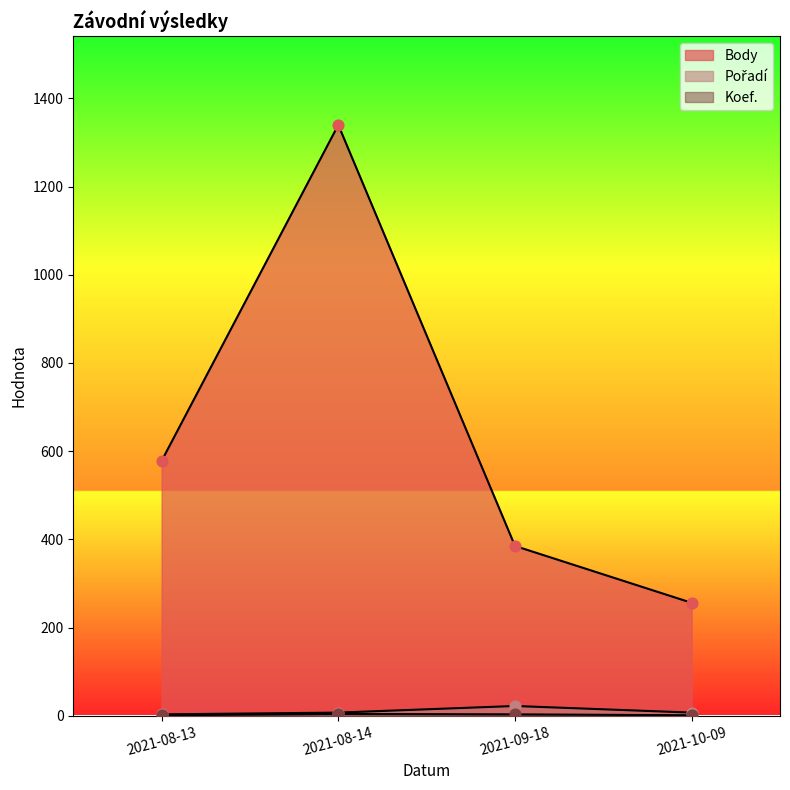

Which series has the widest spread of Y values?

Pořadí